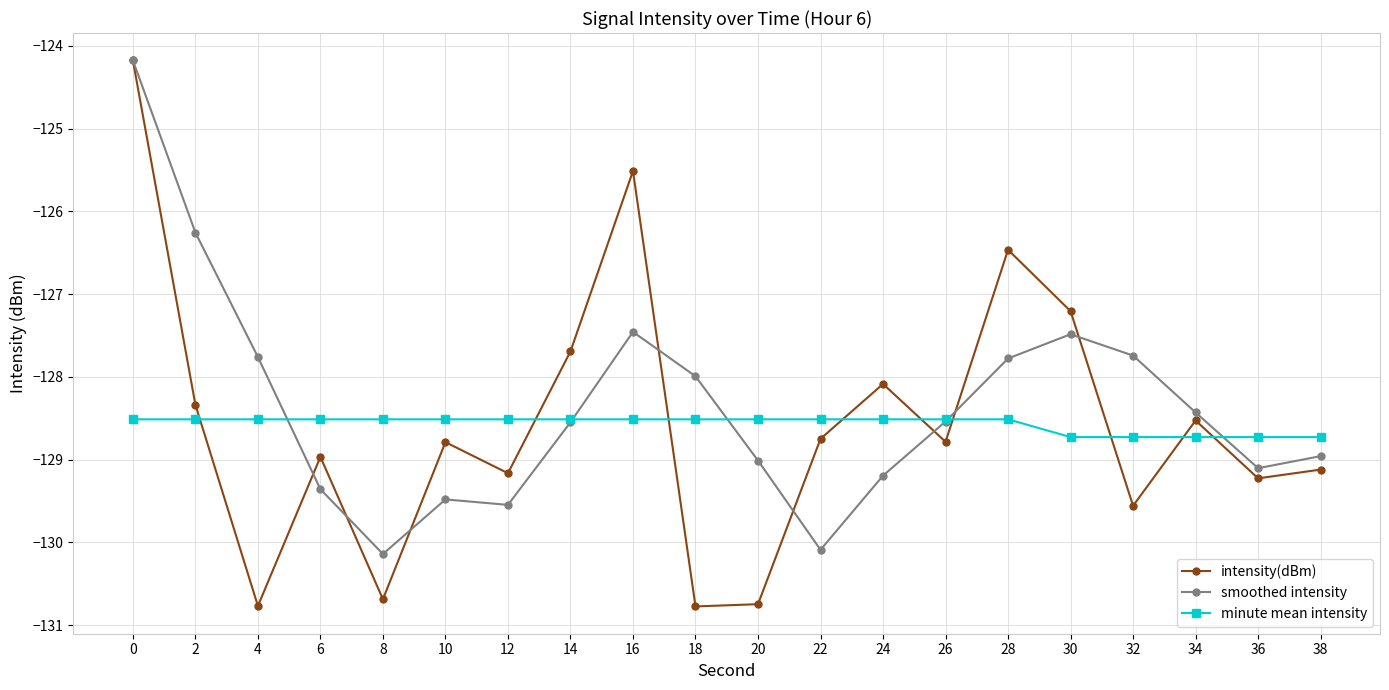

How many interior local peaks does the smoothed intensity series have?

3